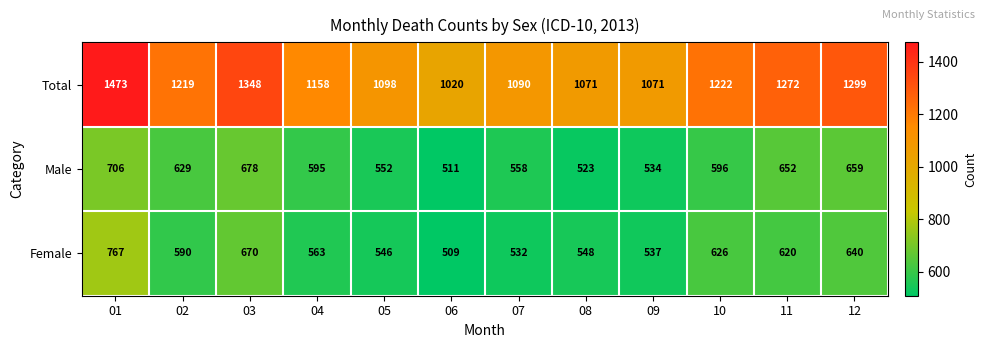

True or false: Male has a value of 994 at 10.

False